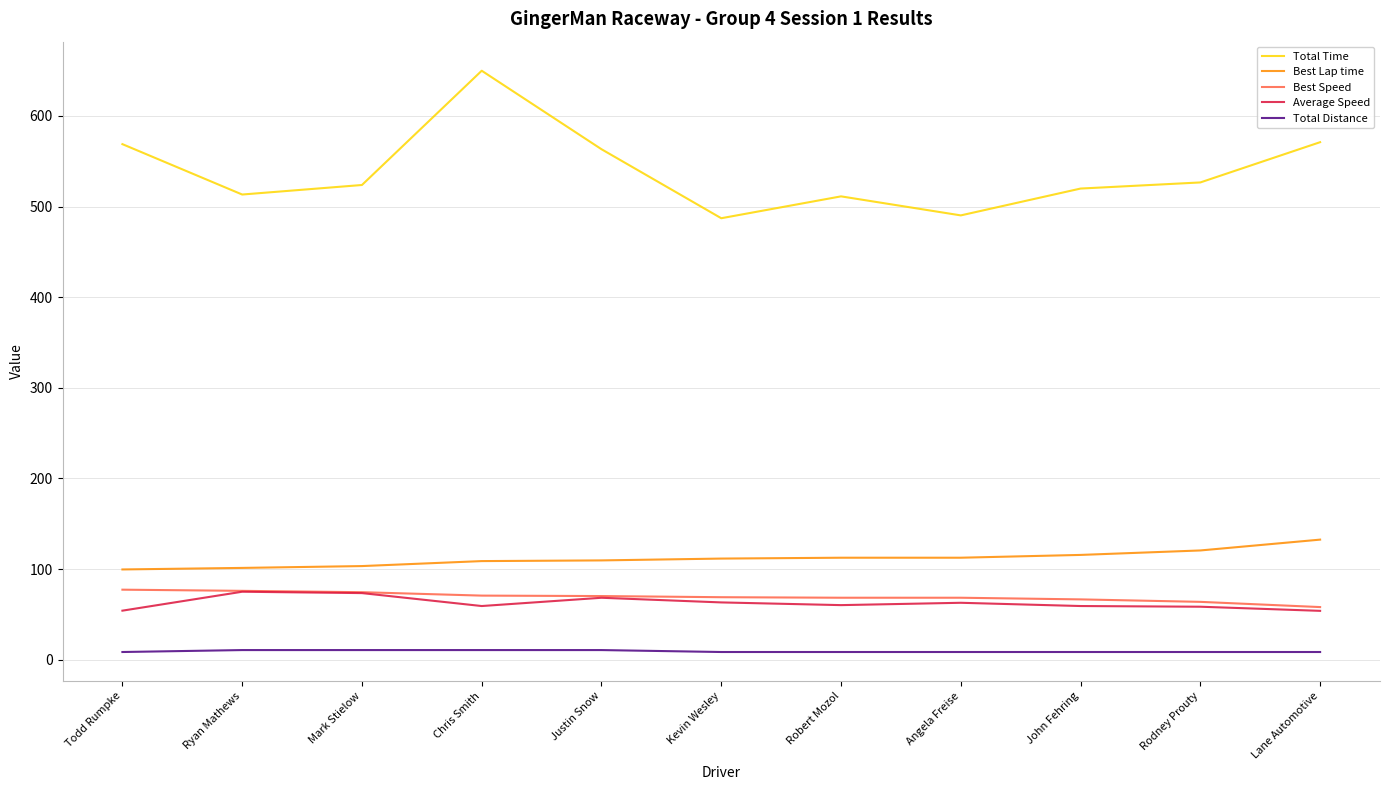

Which category has the highest value across all series?

Chris Smith